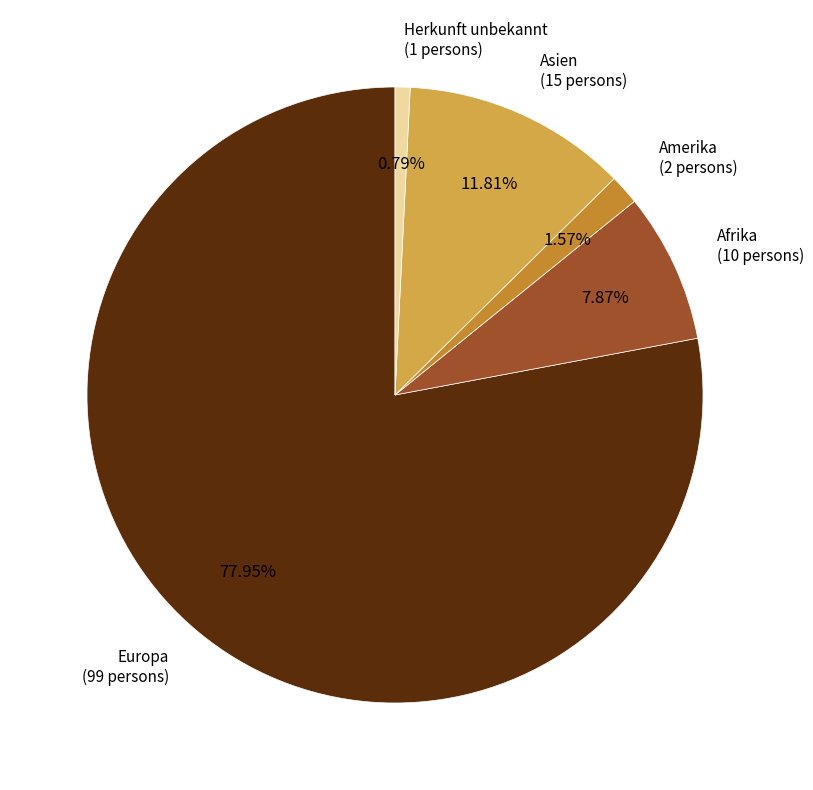

Is there a majority slice in this chart?

Yes